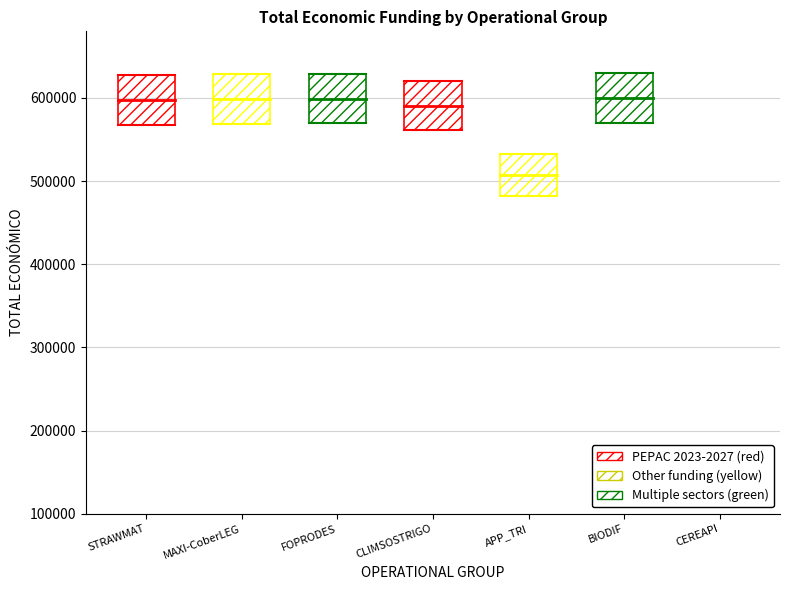

The chart shows a value of 307536 at MAXI-CoberLEG. True or false?

False